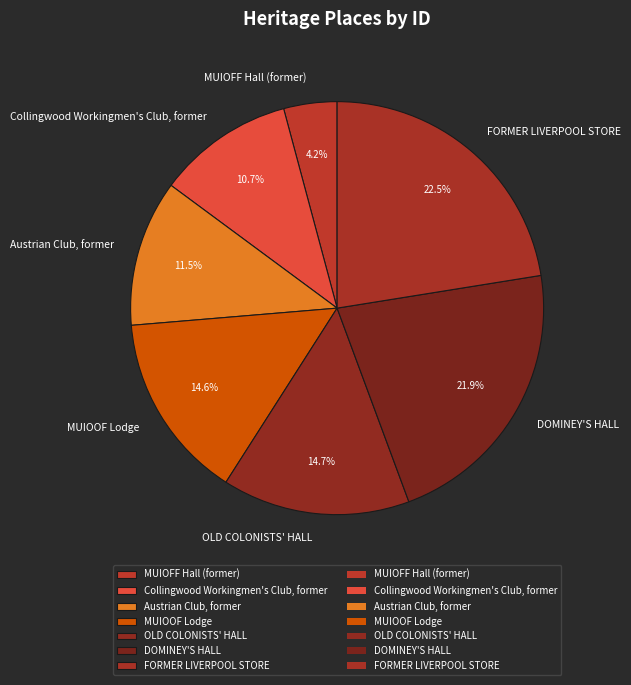

What percentage do Austrian Club, former and Collingwood Workingmen's Club, former together represent?

22.2%